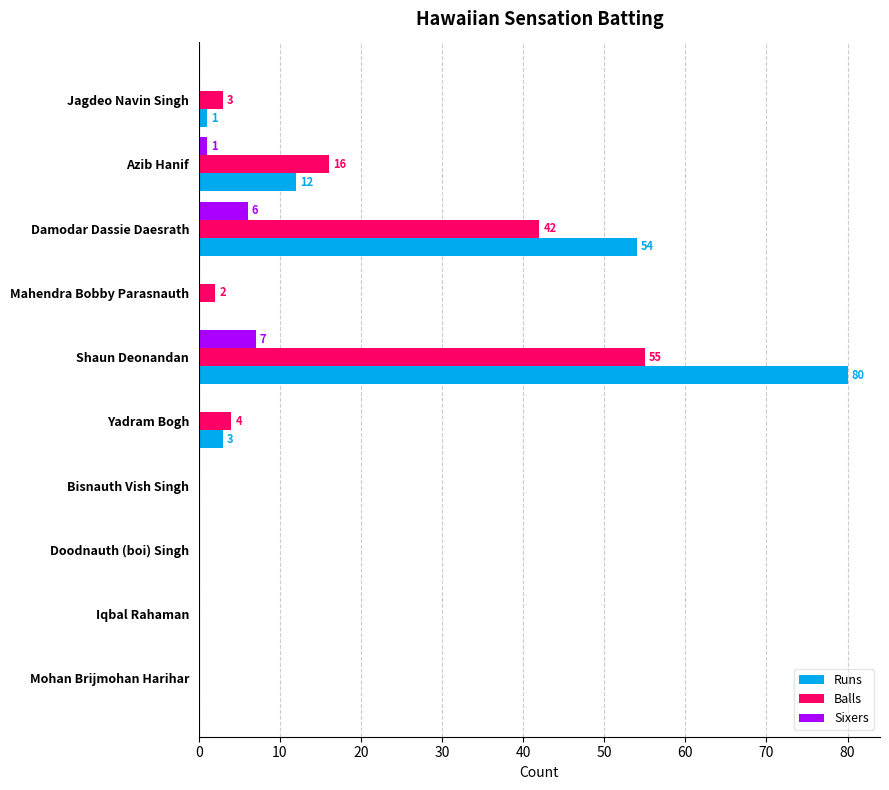

Which series changed the most between Azib Hanif and Mohan Brijmohan Harihar?

Balls